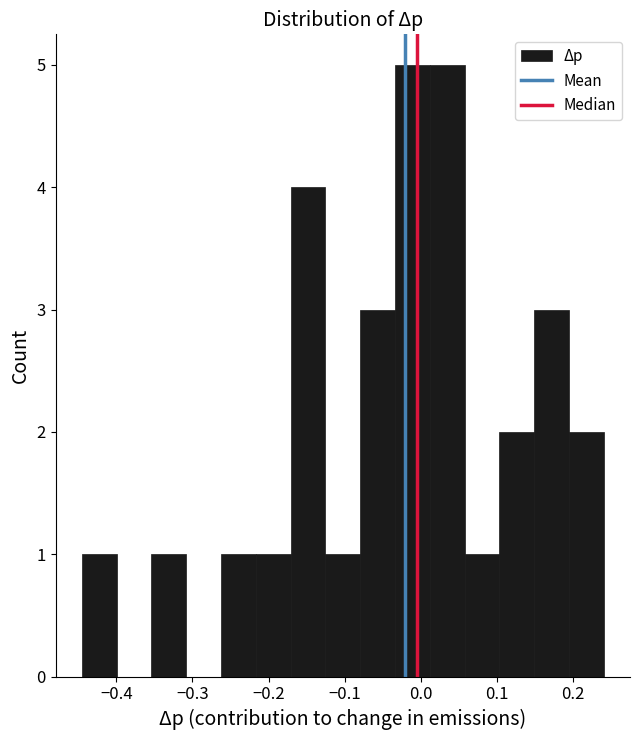

Reading left to right, transcribe this chart: for each bar, give the range it covers on the x-axis and its height. Neither the bar edges nor the heights are printed on the chart, so give them approximately, as read against the axes.

-0.45 to -0.40: 1
-0.40 to -0.35: 0
-0.35 to -0.31: 1
-0.31 to -0.26: 0
-0.26 to -0.22: 1
-0.22 to -0.17: 1
-0.17 to -0.13: 4
-0.13 to -0.08: 1
-0.08 to -0.03: 3
-0.03 to 0.01: 5
0.01 to 0.06: 5
0.06 to 0.10: 1
0.10 to 0.15: 2
0.15 to 0.19: 3
0.19 to 0.24: 2